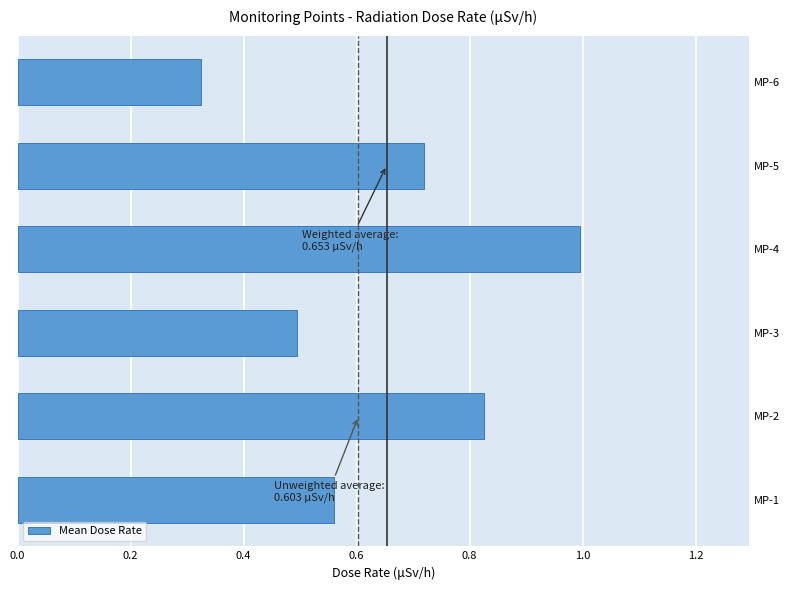

The chart shows a value of 1.0 at MP-4. True or false?

True